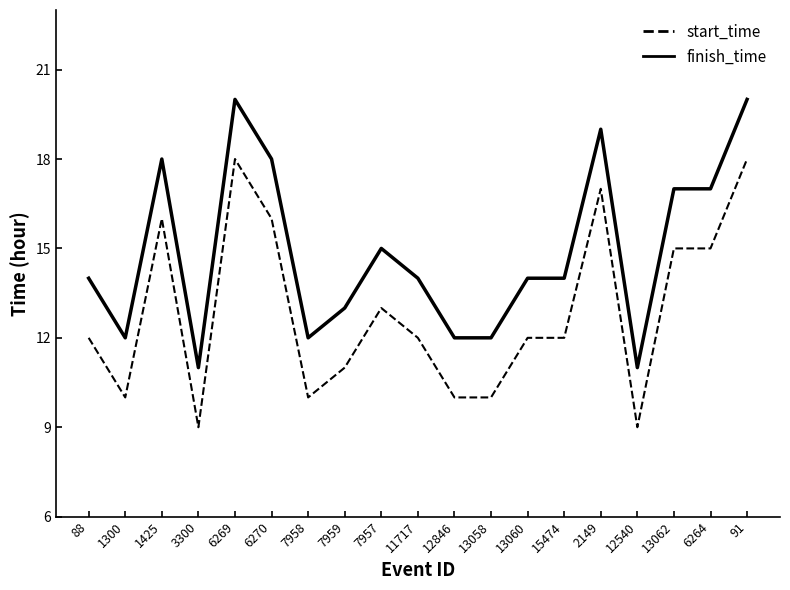

What is the approximate value of finish_time at 7958?

12